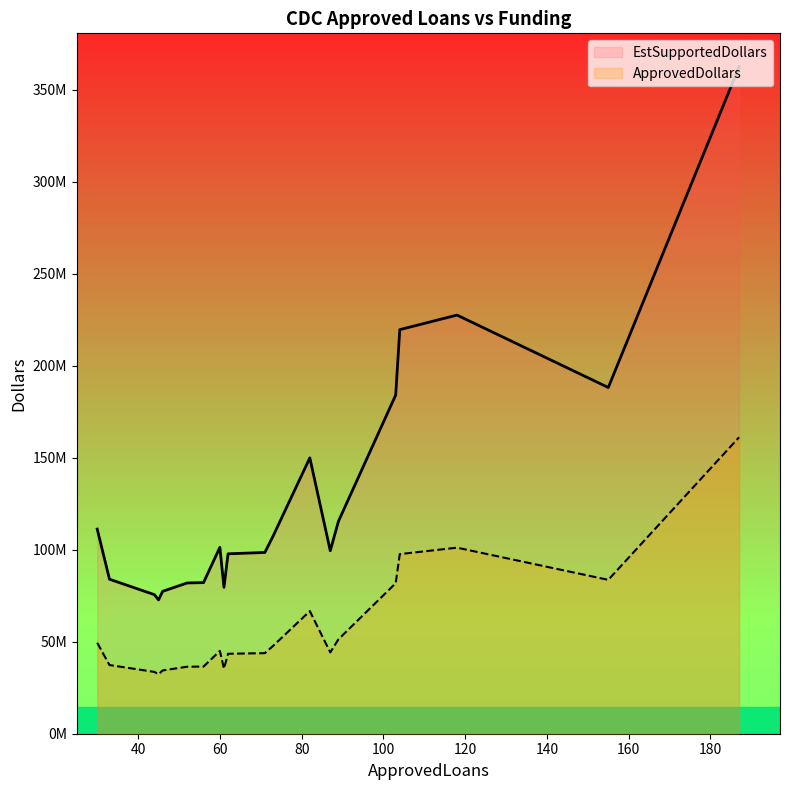

Between 118 and 30, which series saw the biggest shift?

EstSupportedDollars